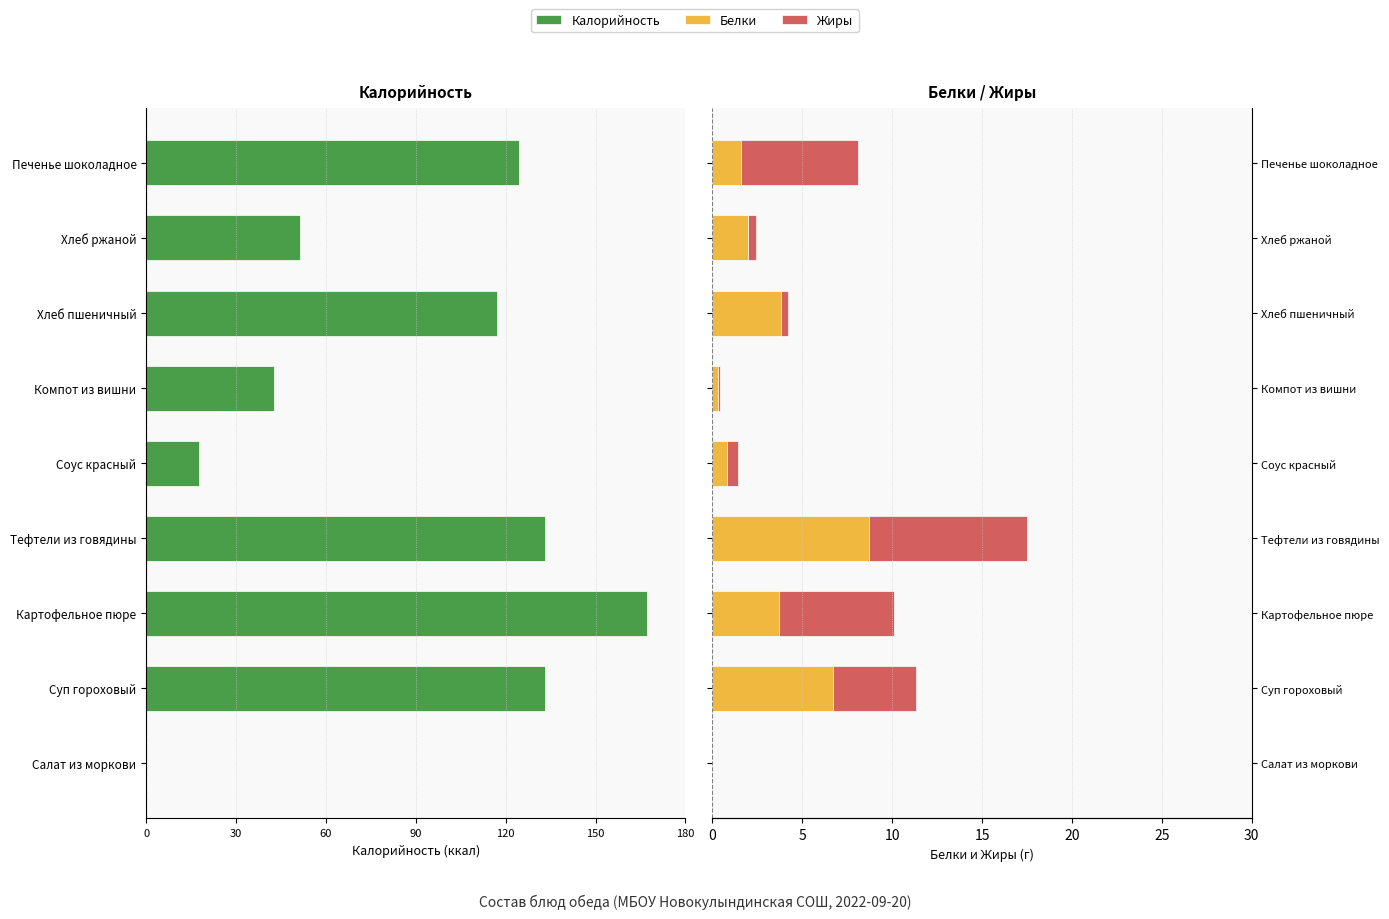

Which series has the largest range (max minus min)?

Калорийность